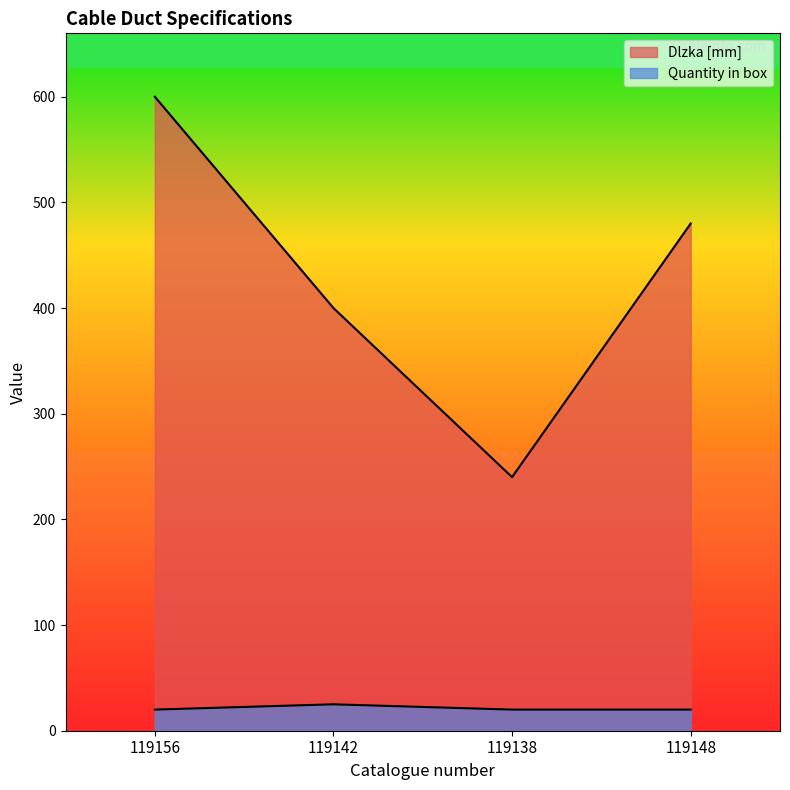

Reading left to right, transcribe all the data shown in this chart.

Dlzka [mm]: 600	400	240	480
Quantity in box: 20	25	20	20